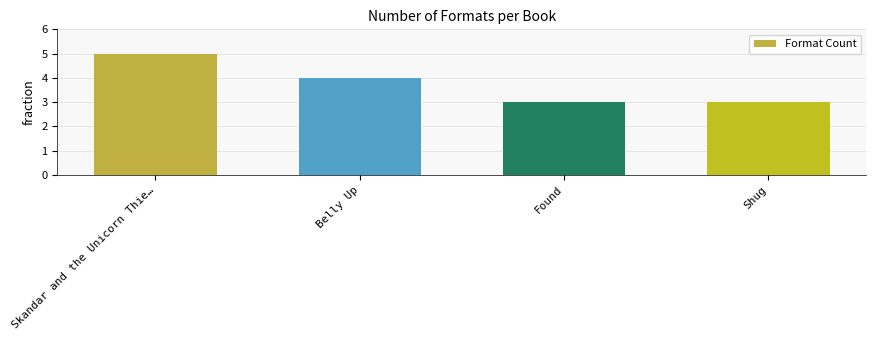

What value does the data have at Belly Up?

4